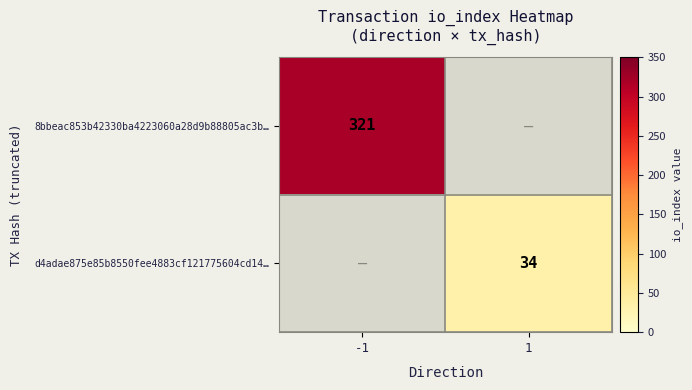

True or false: 8bbeac853b42330ba4223060a28d9b88805ac3b… has a value of 321 at -1.

True